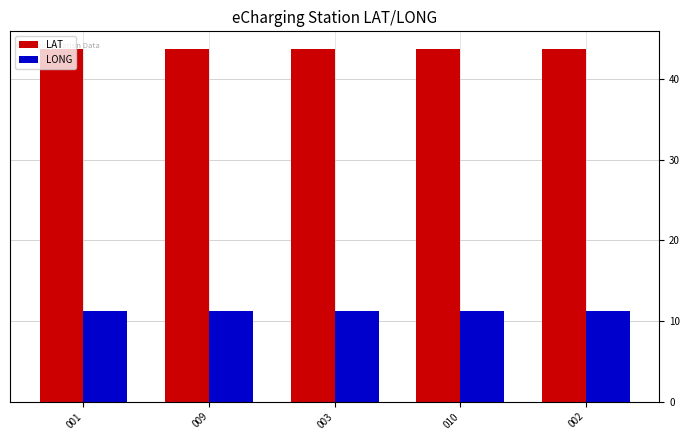

How many LAT values are between 43 and 44?

5